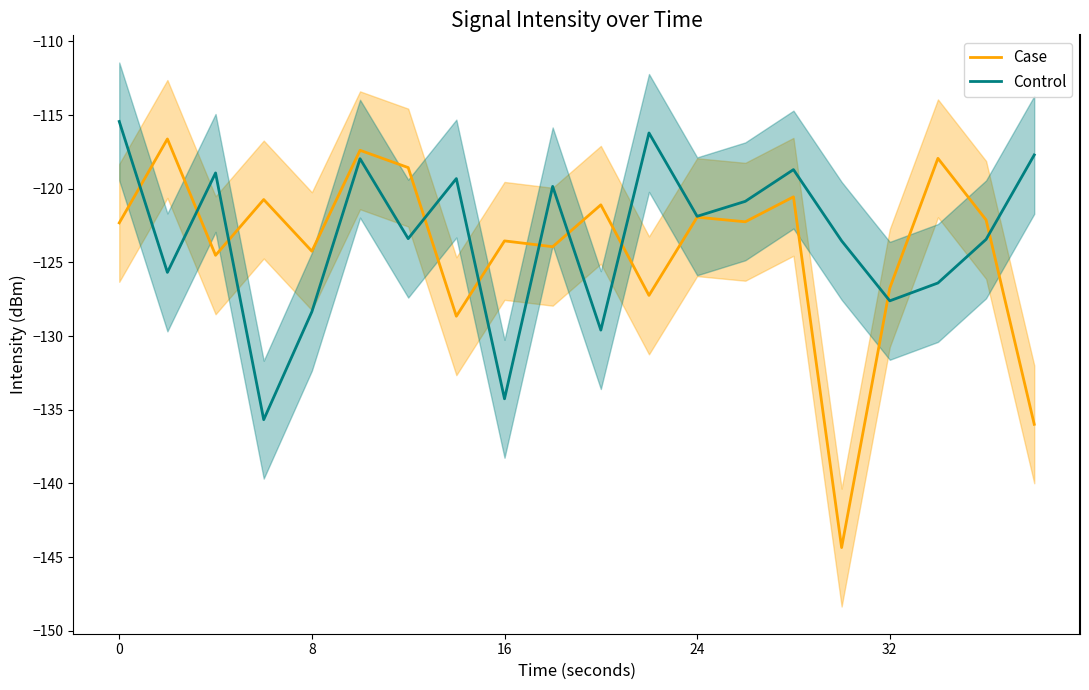

True or false: Case has a value of -62.2 at 24.

False